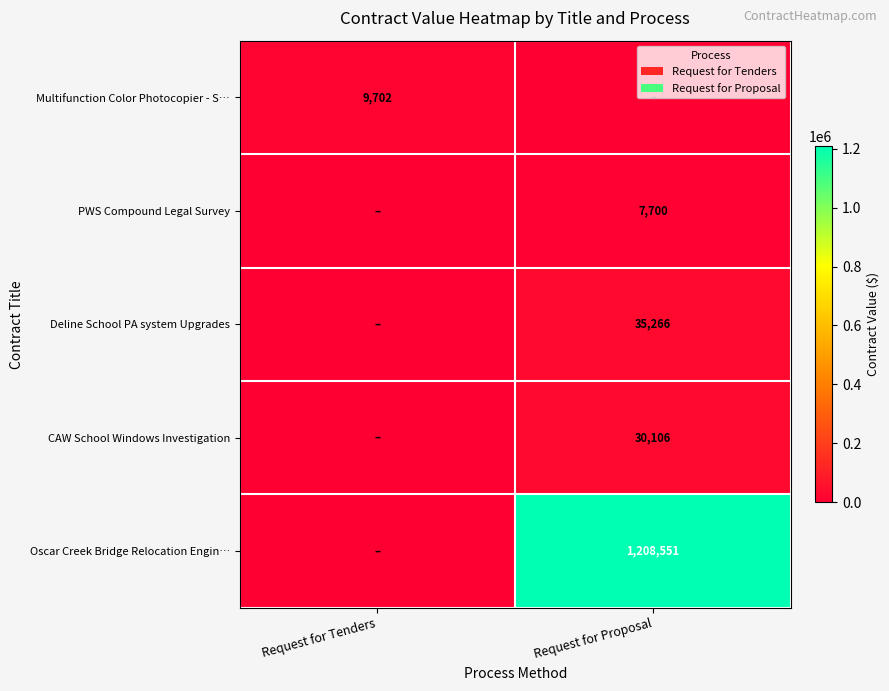

At which category is the sum across all series the highest?

Request for Proposal